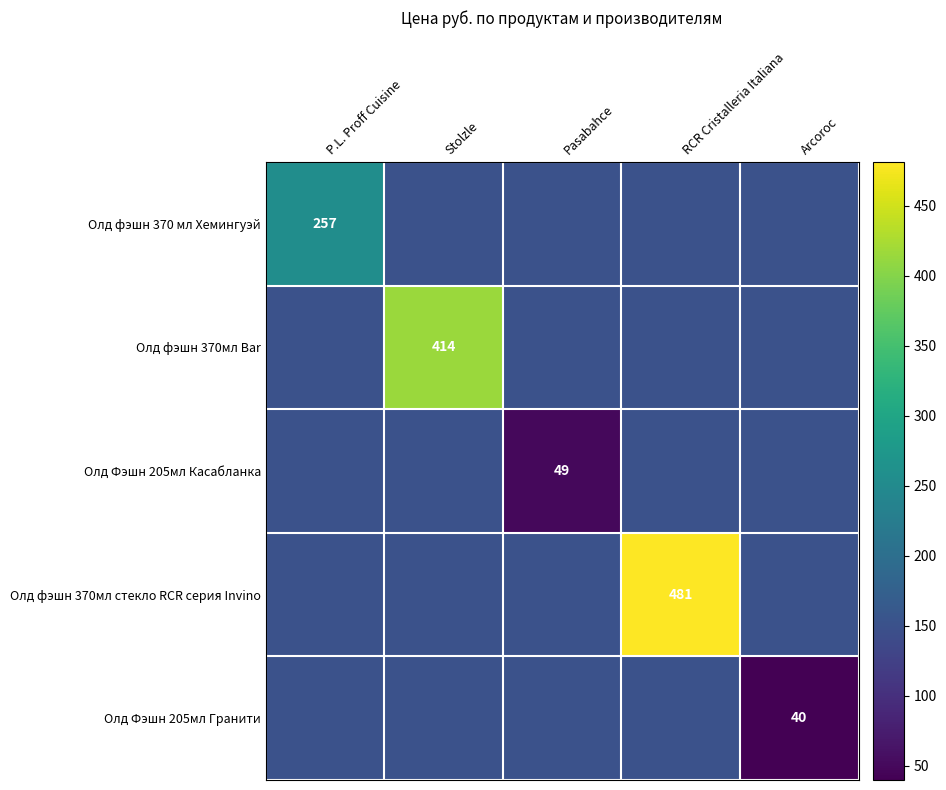

Which label corresponds to the smallest value in the chart?

Arcoroc